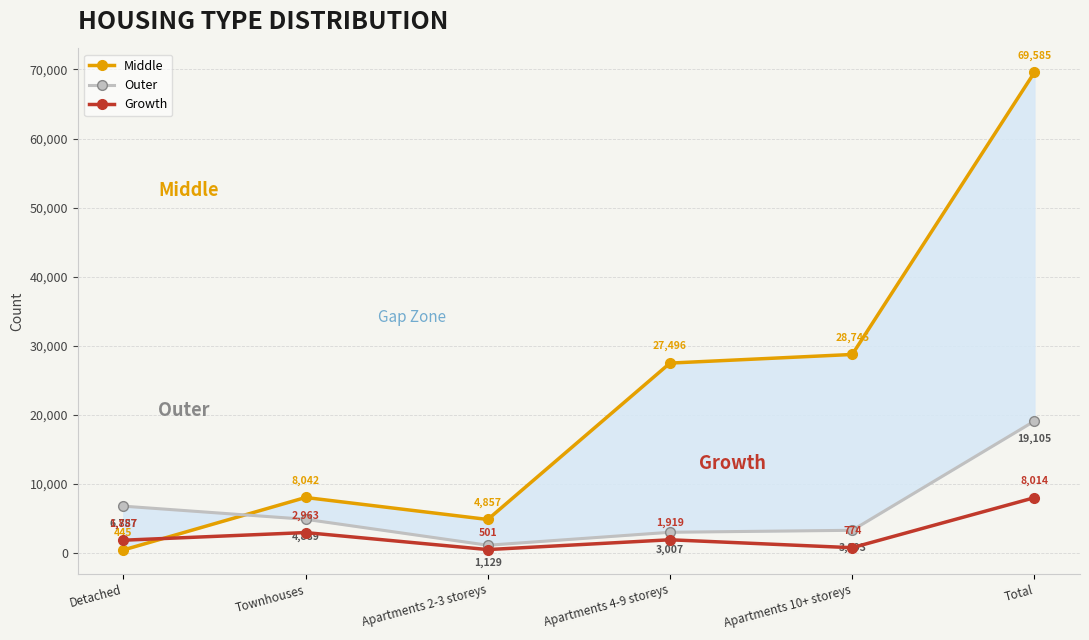

Is this an area chart (filled region under the line)?

No